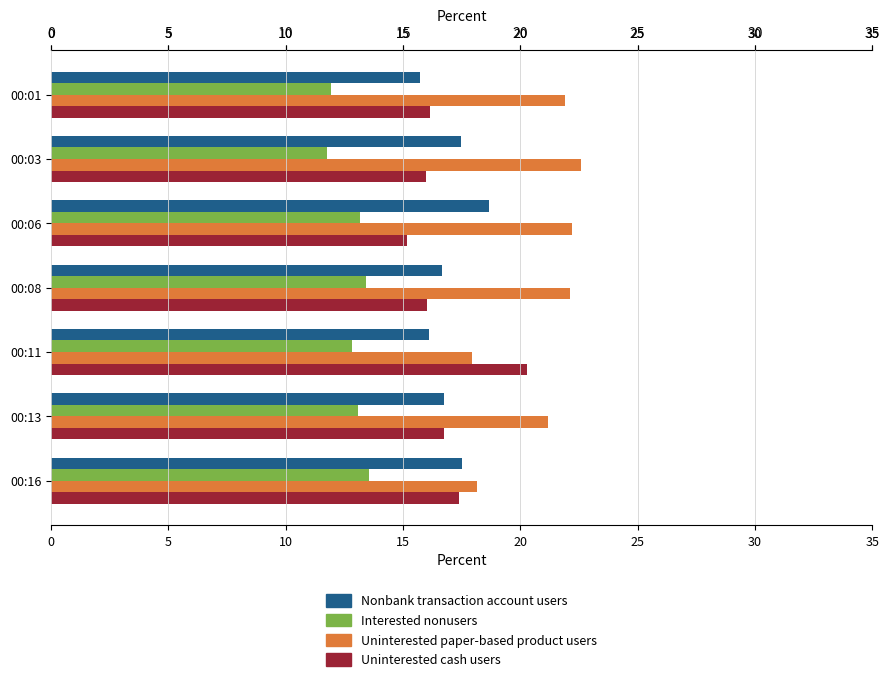

List the series in order of their peak value, lowest first.

Interested nonusers, Nonbank transaction account users, Uninterested cash users, Uninterested paper-based product users